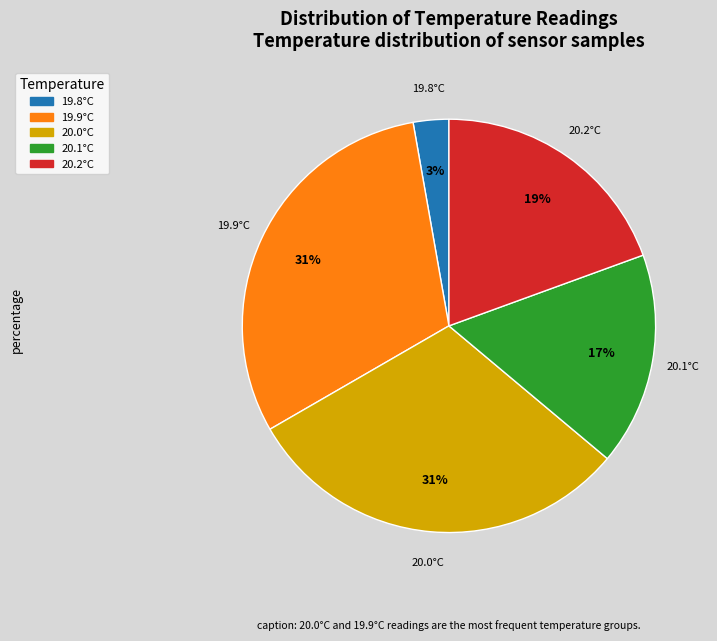

To the nearest percent, what is the average slice percentage?

20%